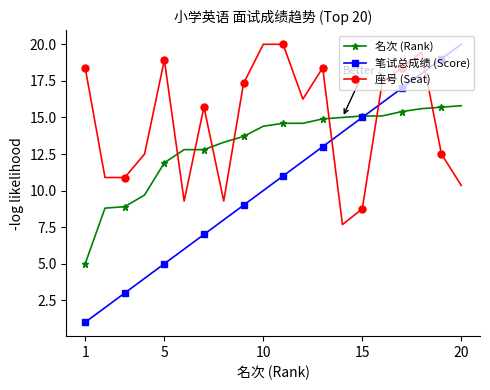

What are all the series names shown in the legend?

名次 (Rank), 笔试总成绩 (Score), 座号 (Seat)